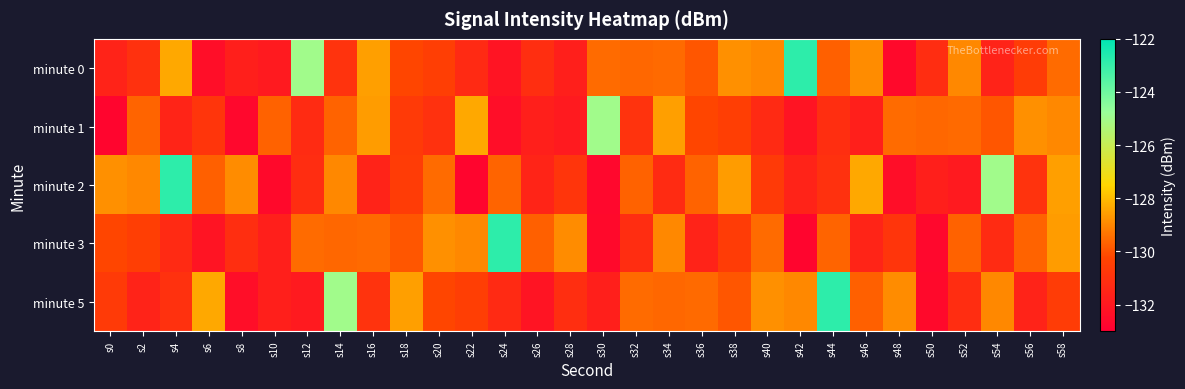

Which label corresponds to the largest value in the chart?

s42